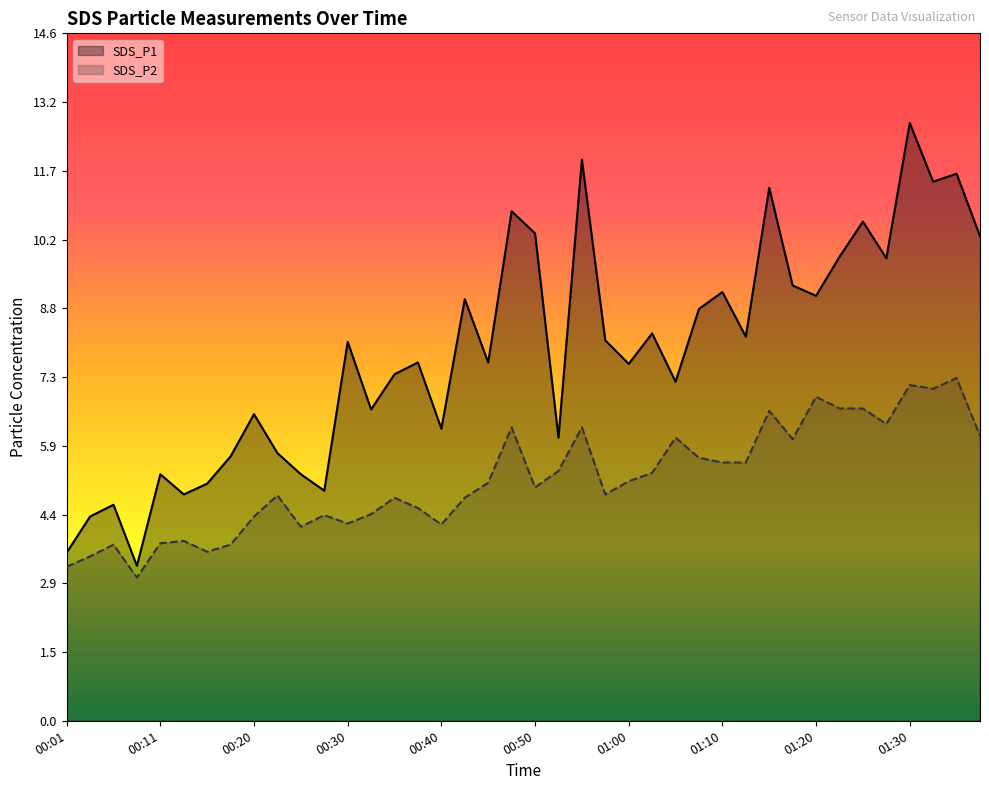

What is the sum of the SDS_P2 values at 25 and 35?

11.6